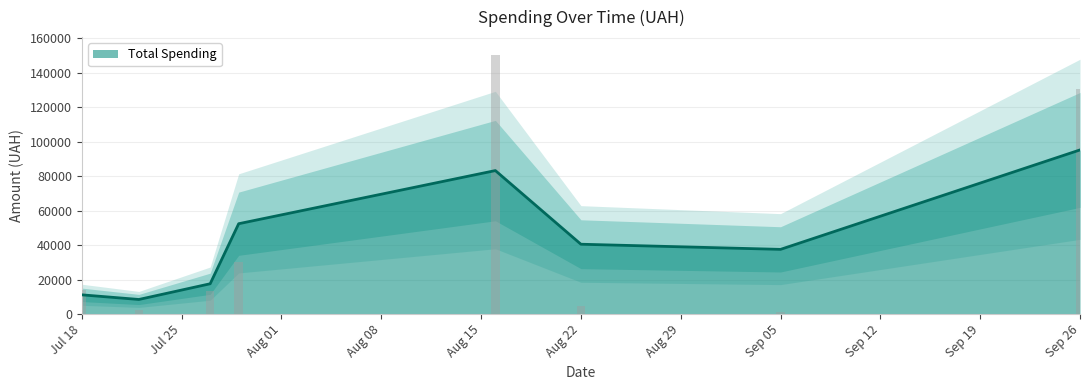

What is the value of the 31st bar from the left?

202.0